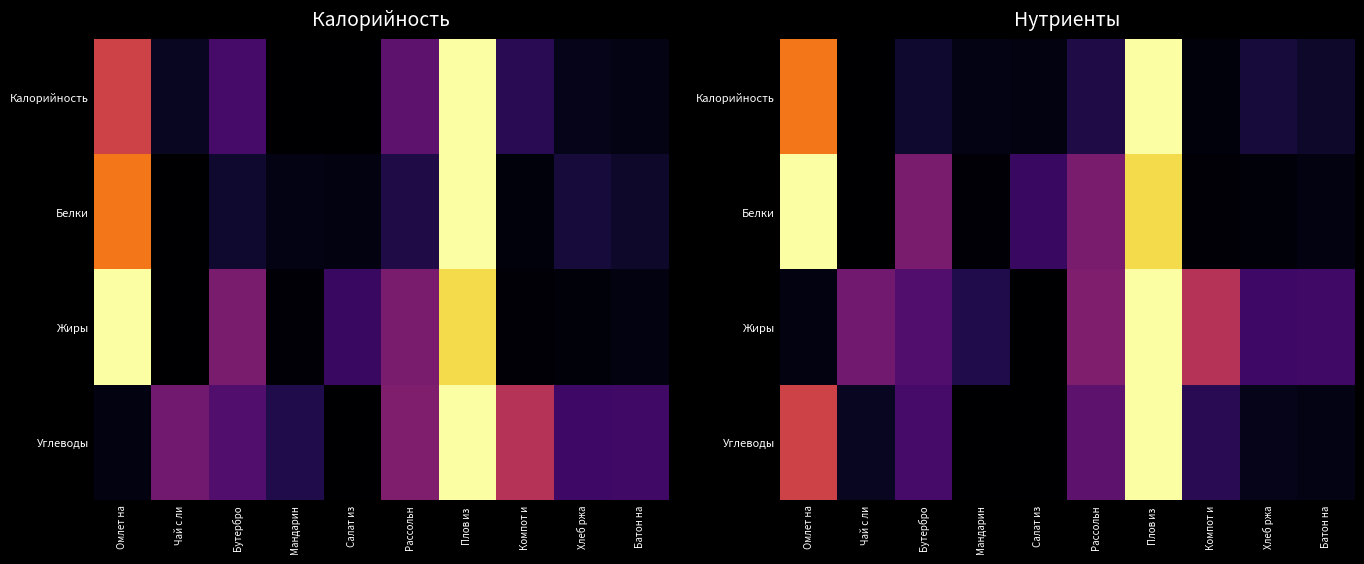

Which label corresponds to the smallest value in the chart?

Чай с ли